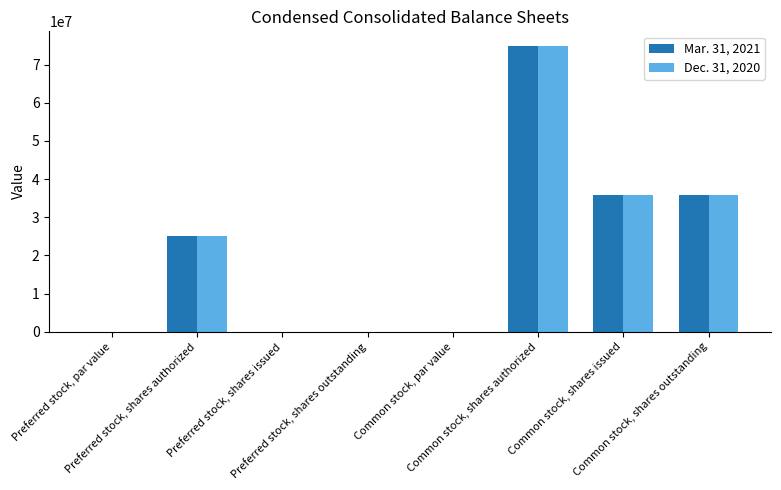

What is the average value of the Dec. 31, 2020 series?

21482047.0